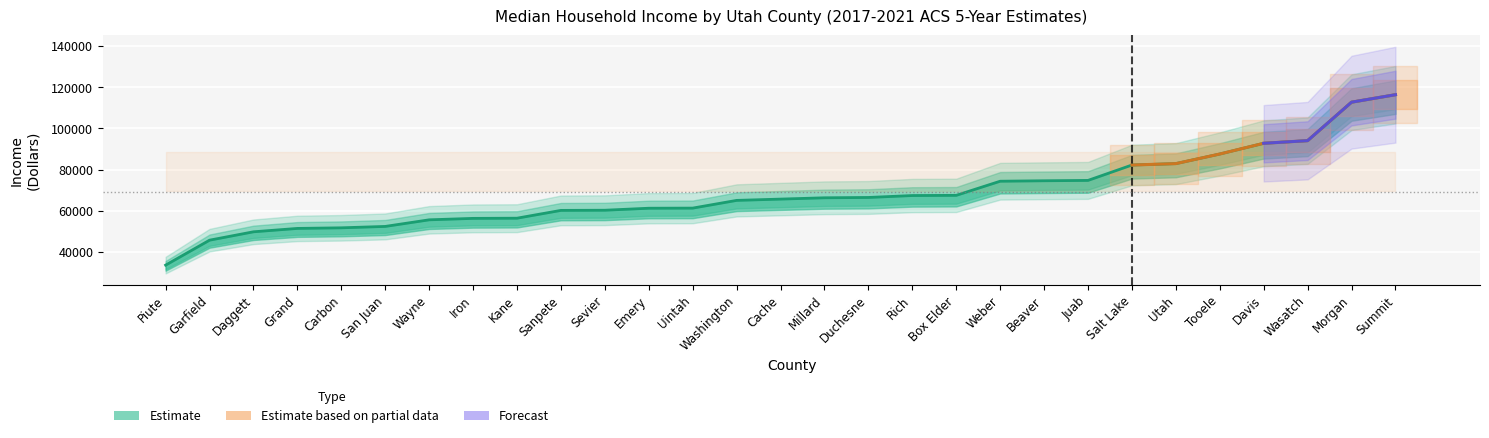

What is the average value?

68501